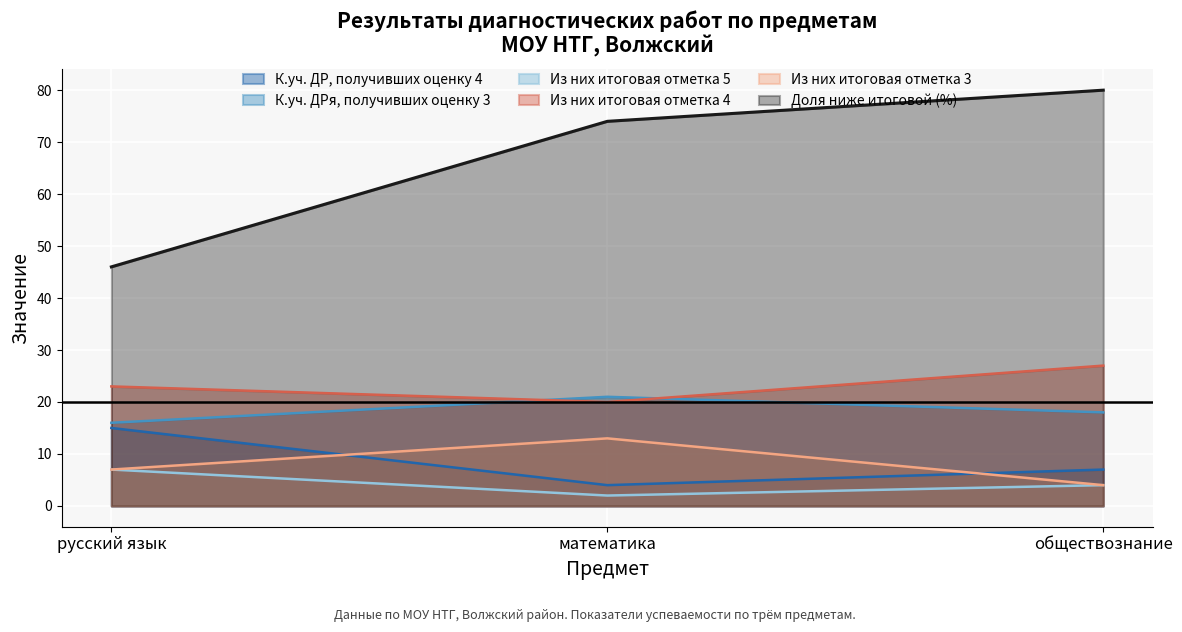

At which category is the sum across all series the highest?

обществознание